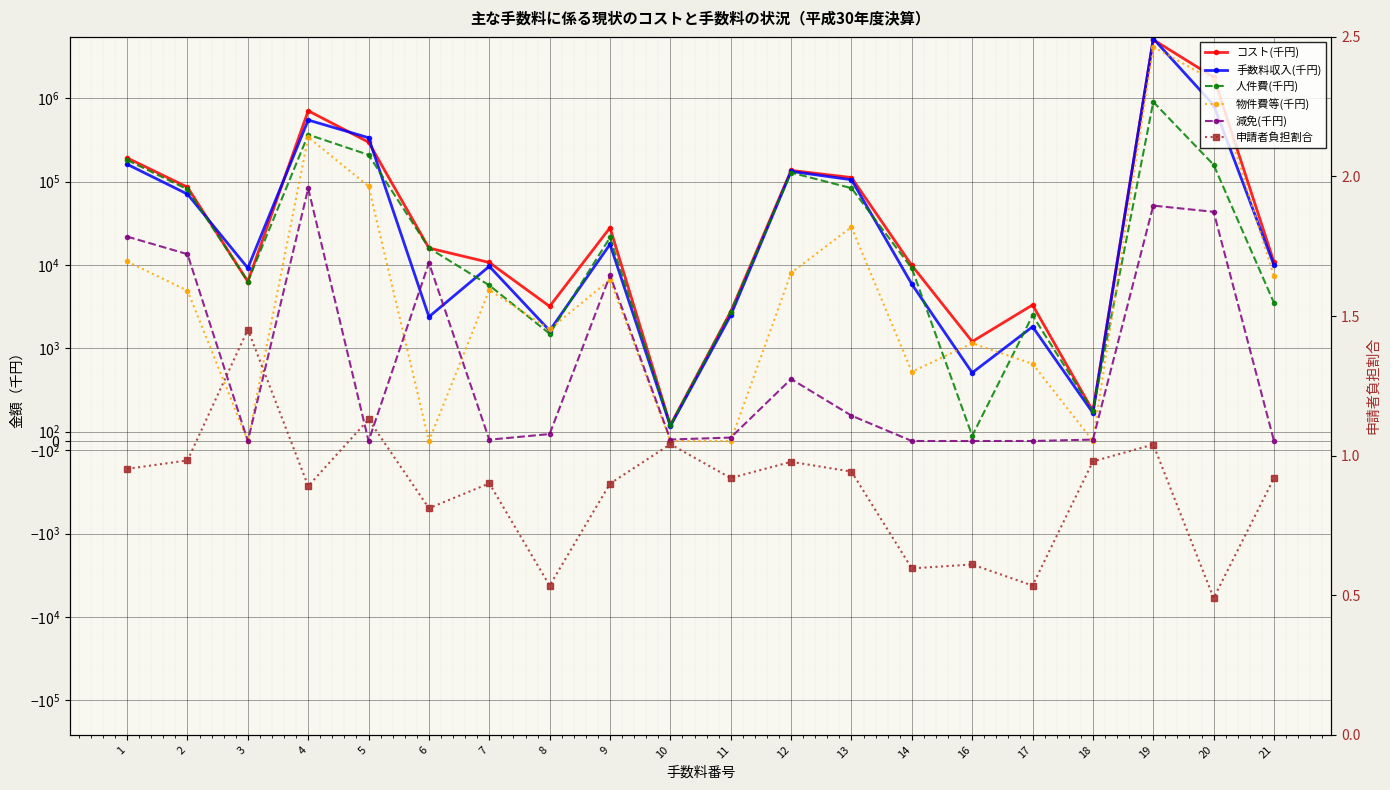

How many positive values does the 物件費等(千円) series have?

15